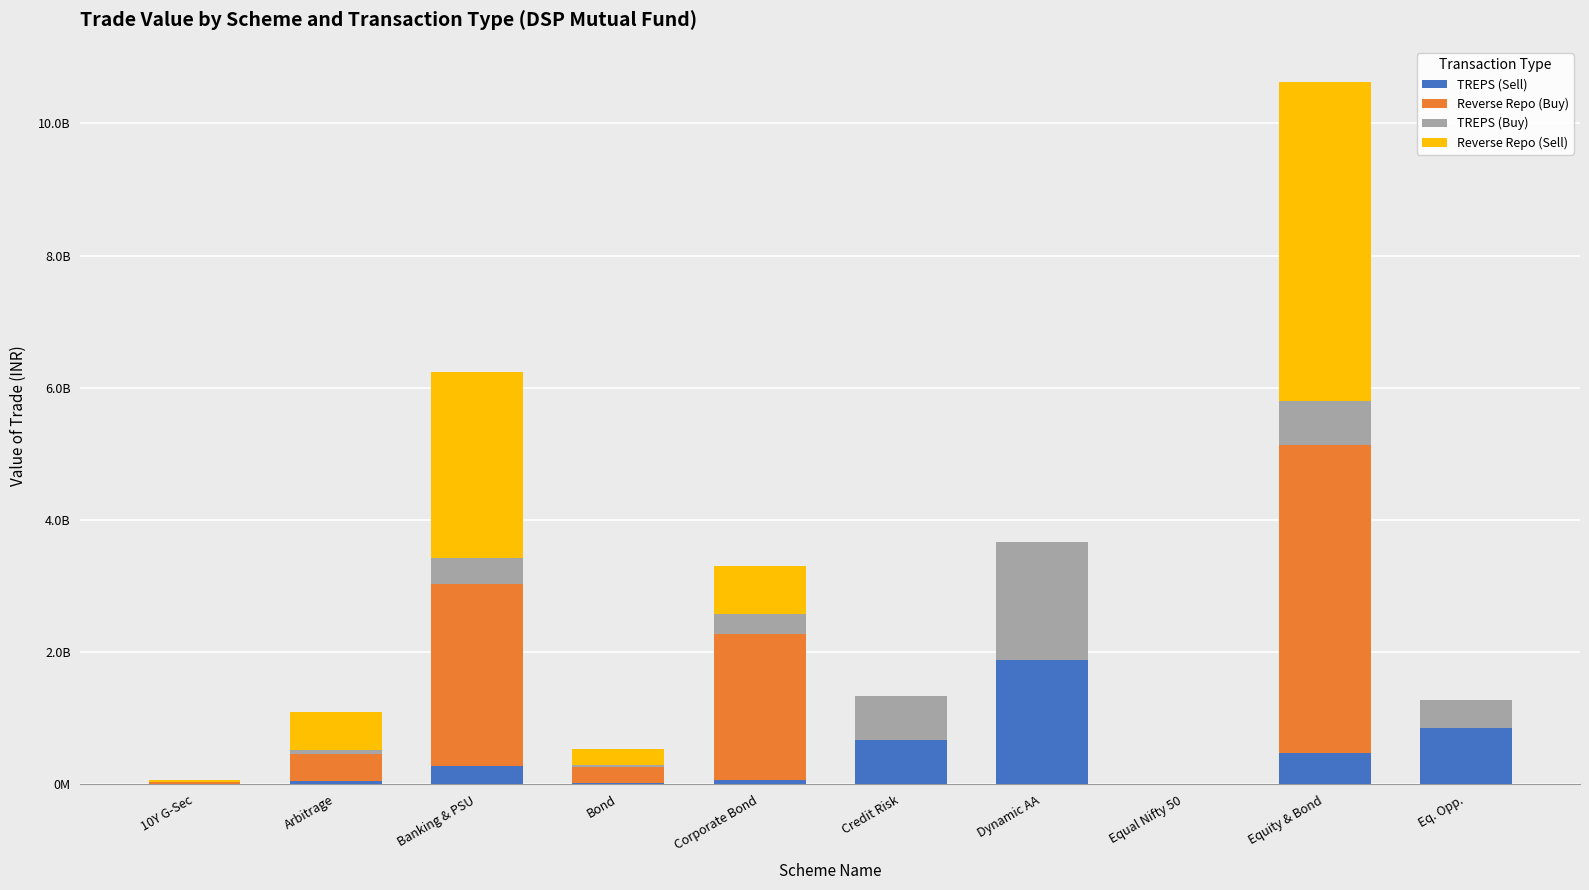

What is the total value across all series at Equal Nifty 50?

7440913.2